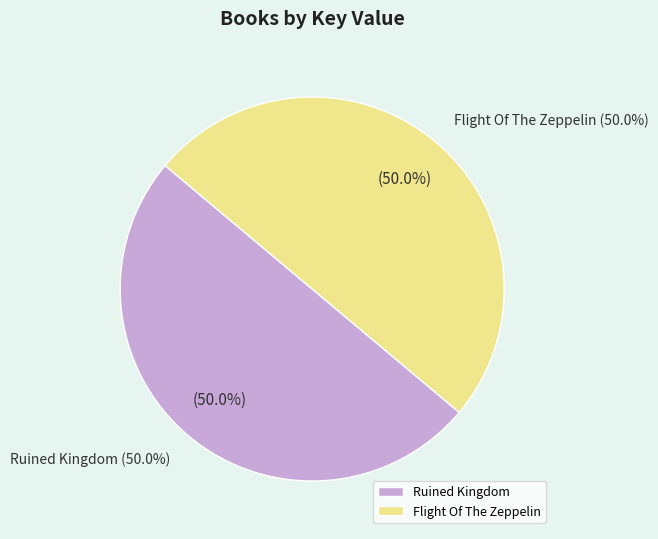

Rank the categories by value from lowest to highest.

Flight Of The Zeppelin, Ruined Kingdom